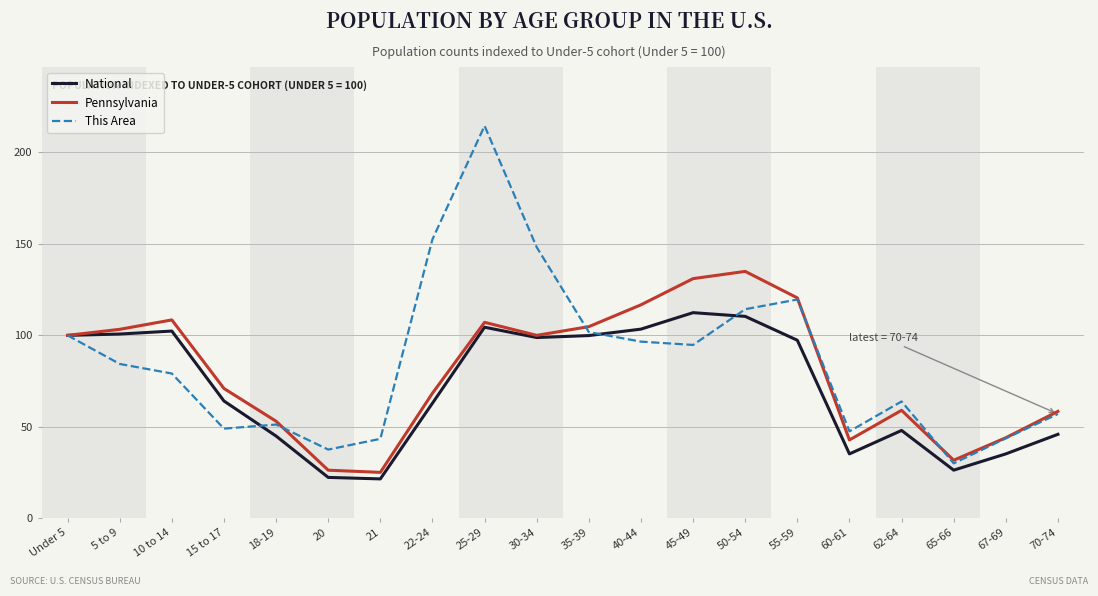

What are all the series names shown in the legend?

National, Pennsylvania, This Area